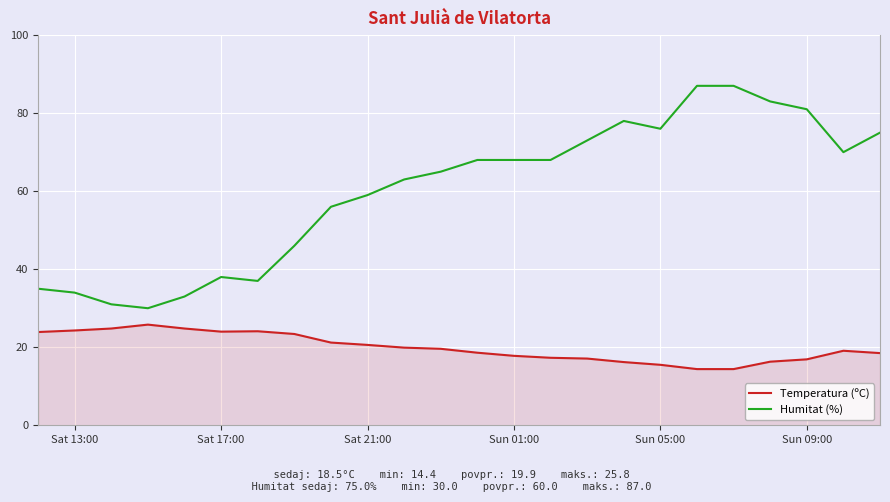

What is the maximum value shown in the chart?

87.0